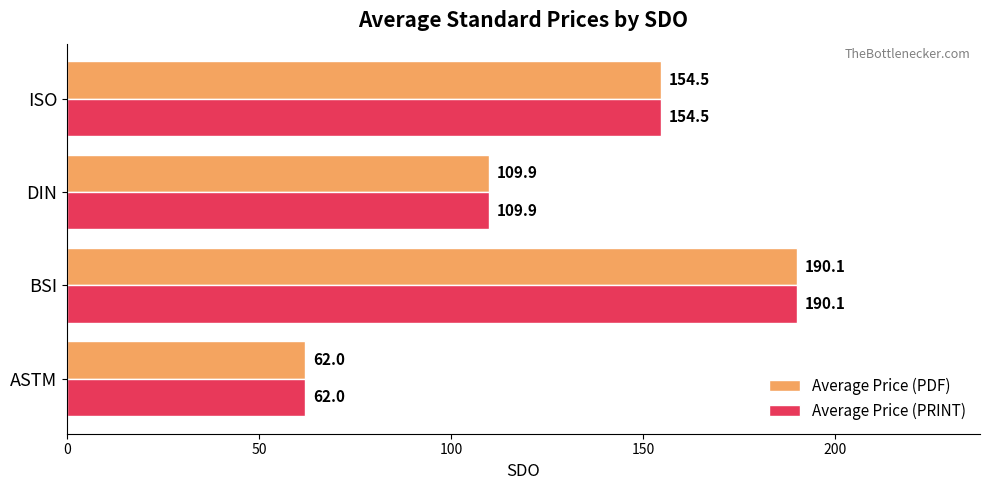

Rank the categories by Average Price (PDF) value from highest to lowest.

BSI, ISO, DIN, ASTM